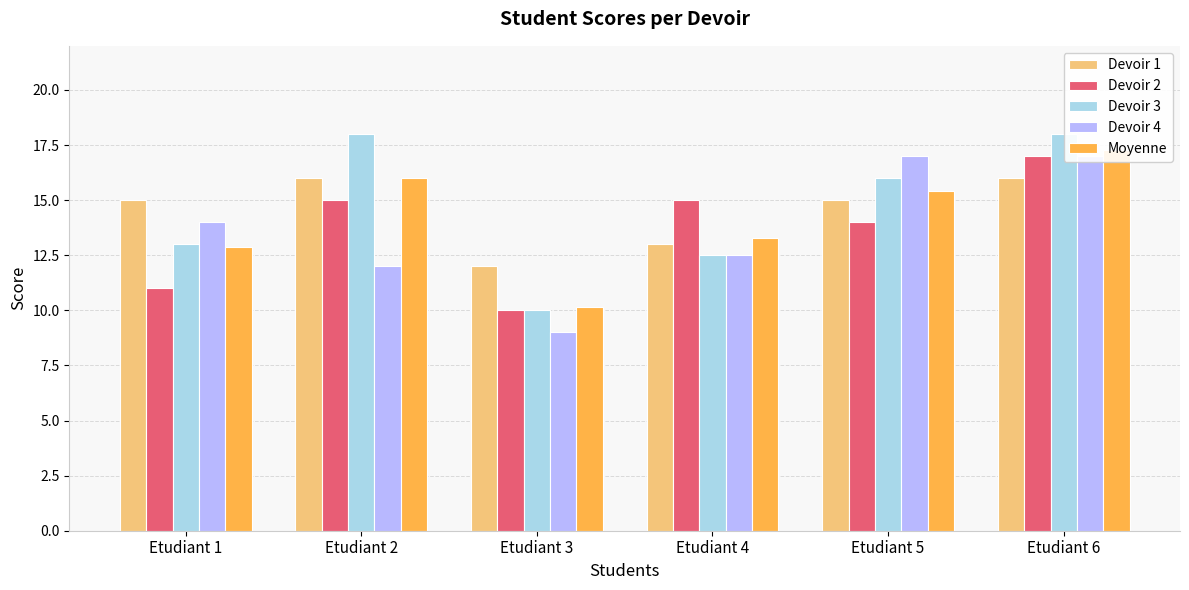

Reading left to right, list all the values displayed in this chart.

Devoir 1: 15.0	16.0	12.0	13.0	15.0	16.0
Devoir 2: 11.0	15.0	10.0	15.0	14.0	17.0
Devoir 3: 13.0	18.0	10.0	12.5	16.0	18.0
Devoir 4: 14.0	12.0	9.0	12.5	17.0	17.0
Moyenne: 12.9	16.0	10.1	13.3	15.4	17.3